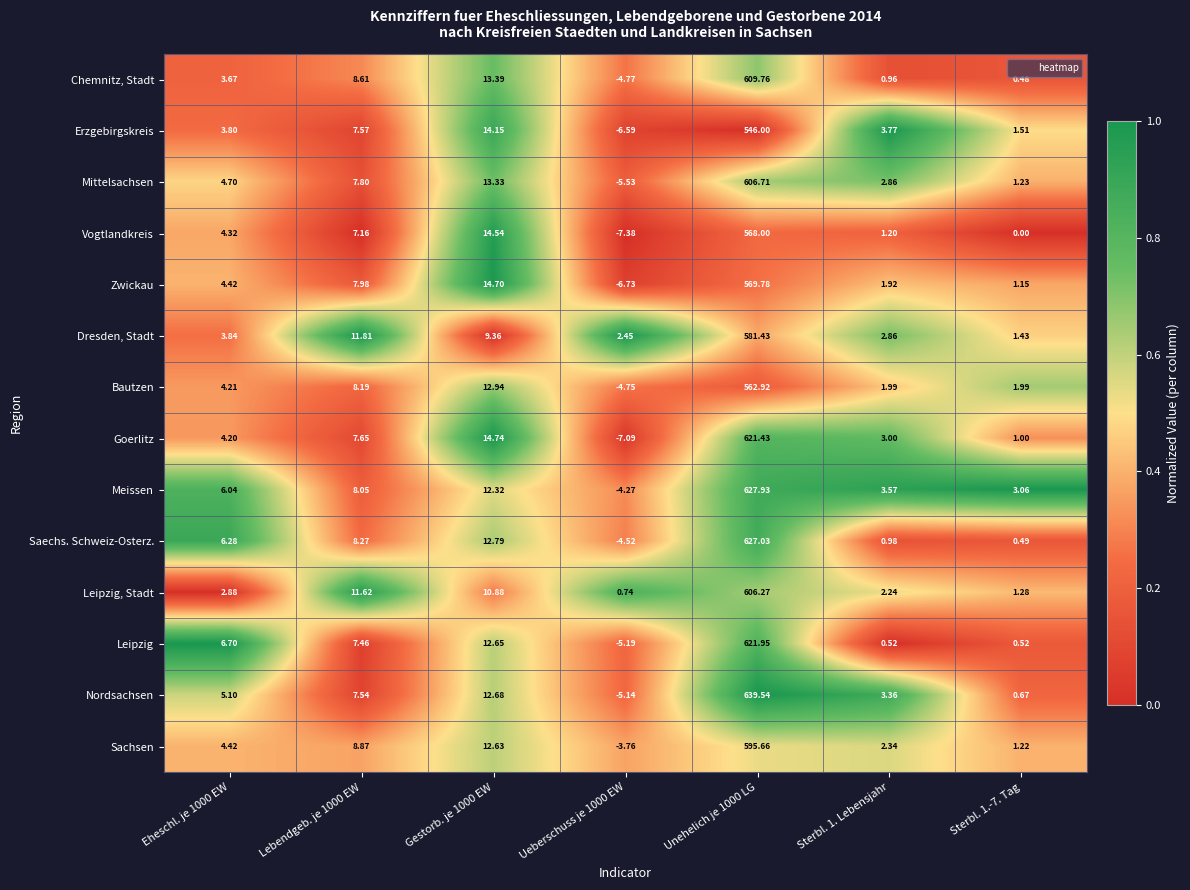

Count the number of data series in this chart.

14